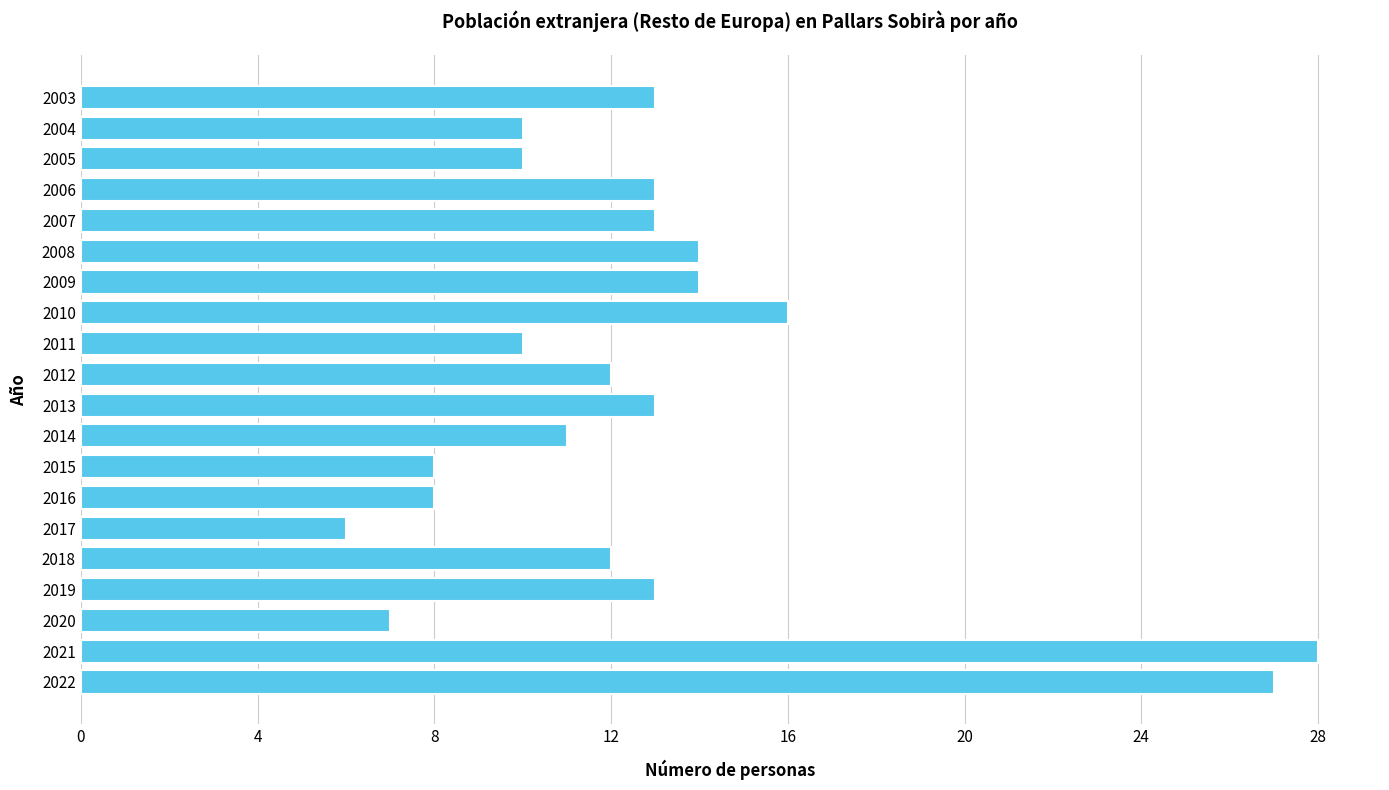

Are the bars grouped side by side (vs. stacked)?

No